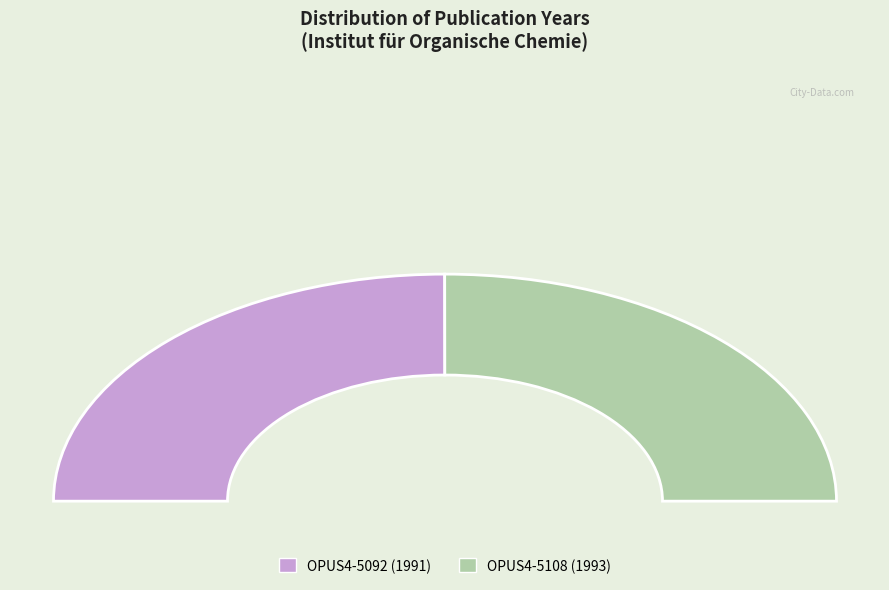

How many slices are in this pie chart?

2